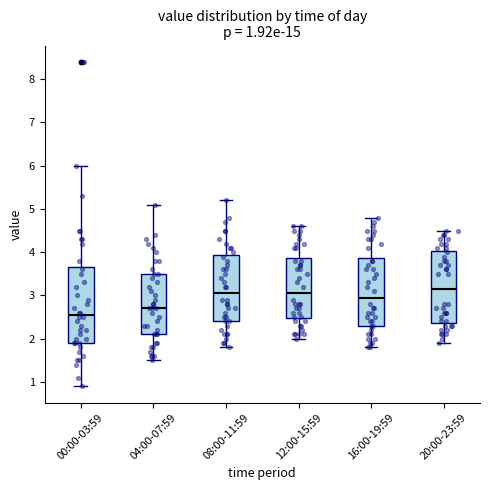

Which box's median line is the highest?

20:00-23:59